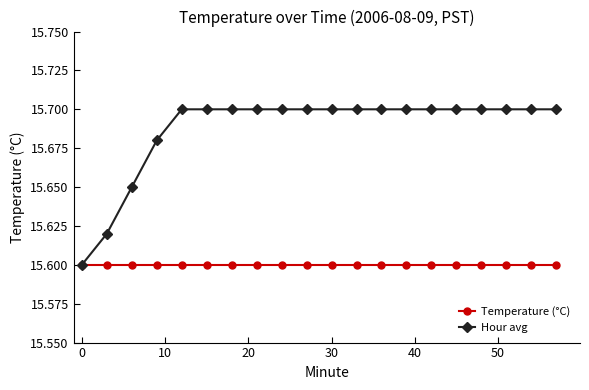

Which series has the largest total across all categories?

Hour avg